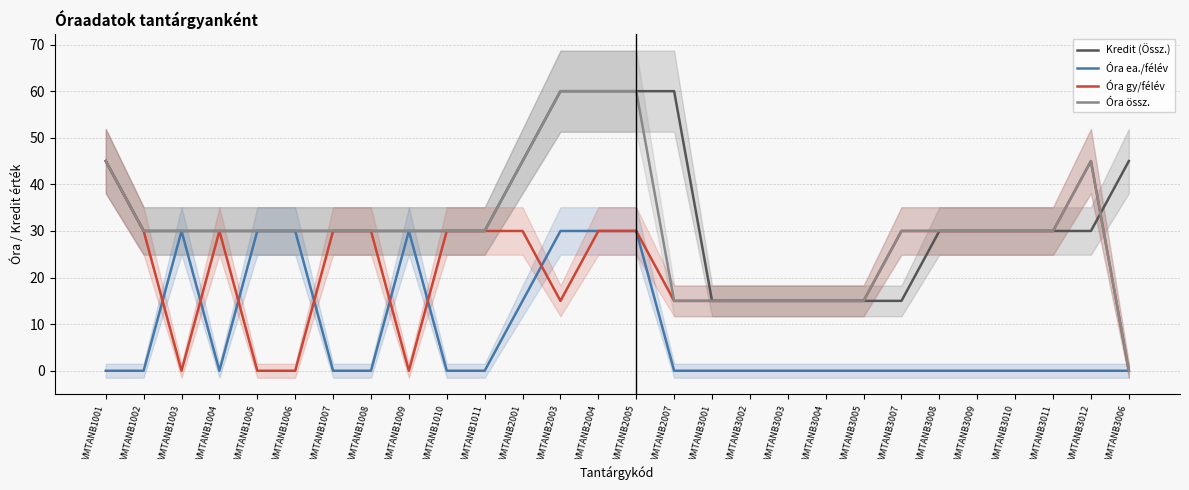

What is the difference between the second highest and second lowest values in the Óra gy/félév series?

45